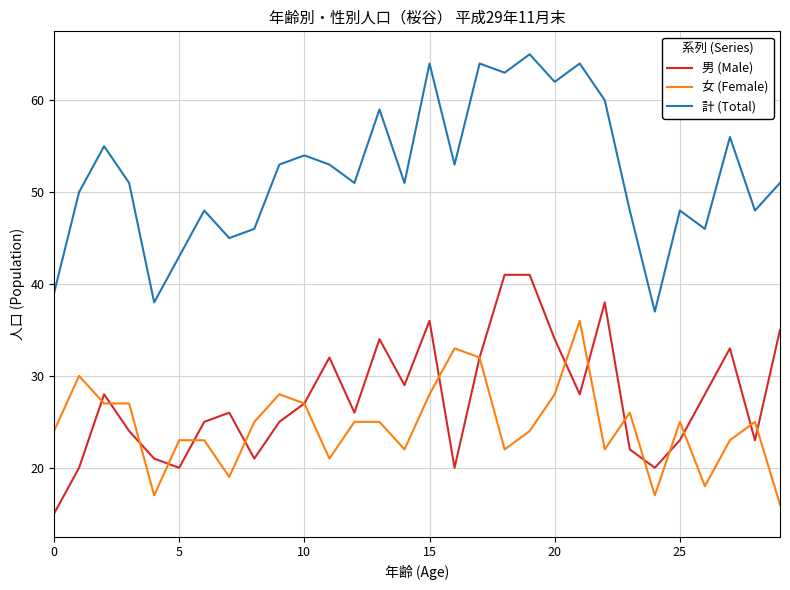

Which series has the largest total across all categories?

計 (Total)